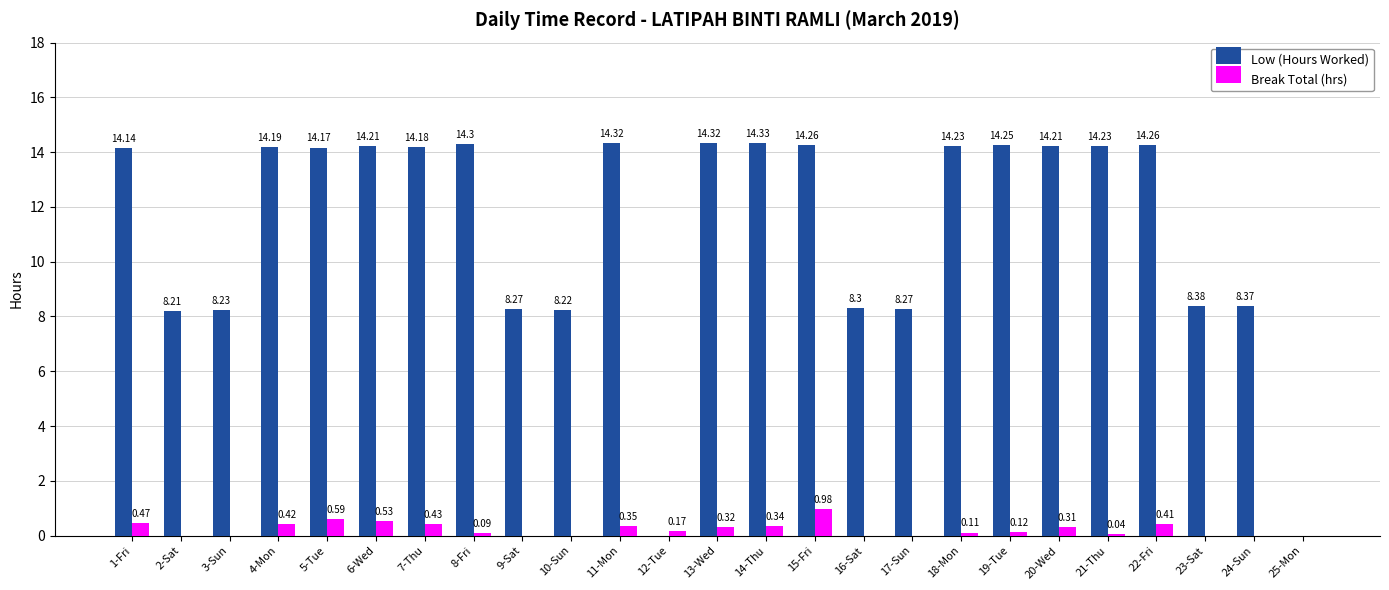

Which series changed the most between 7-Thu and 9-Sat?

Low (Hours Worked)